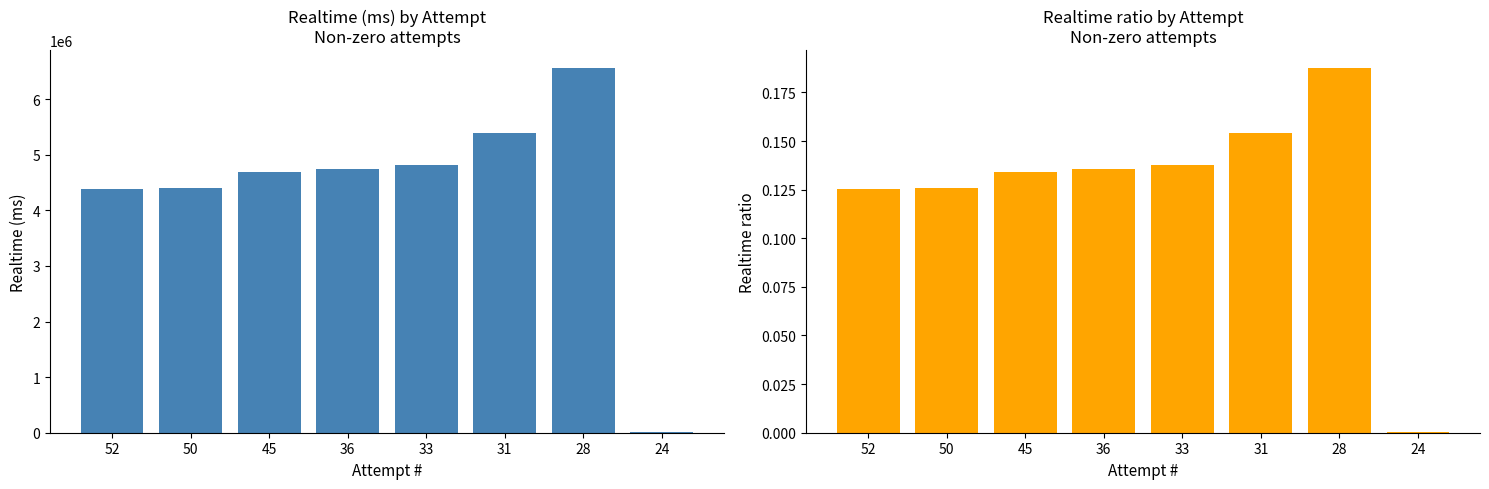

How many bars are there in total?

16